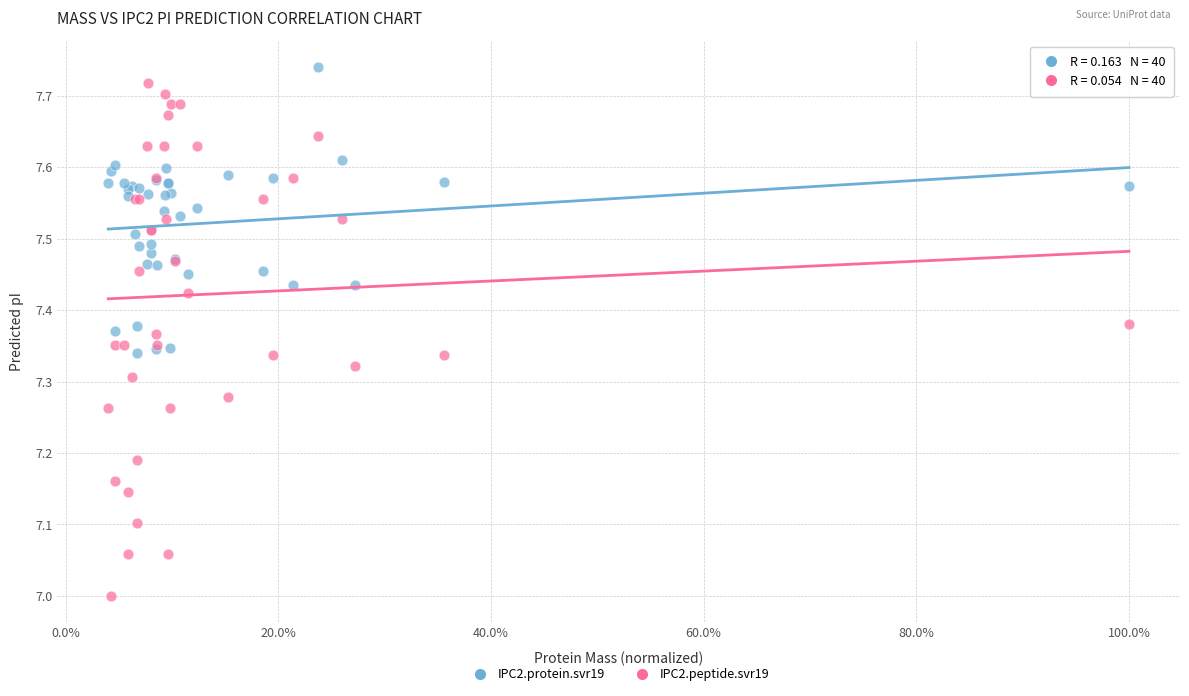

Which series contains the highest Y value?

IPC2.protein.svr19